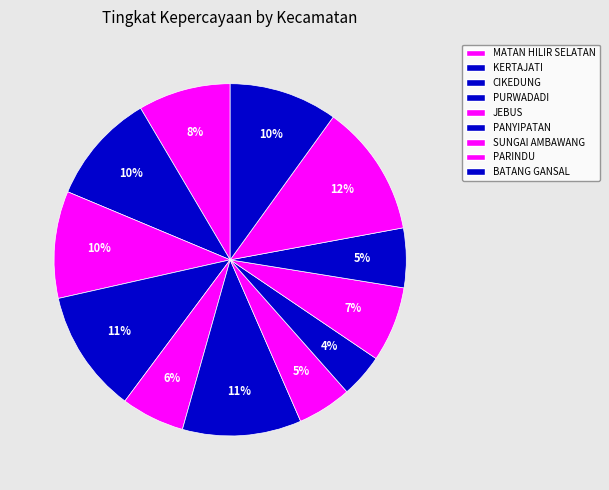

Count the number of slices in the pie.

12